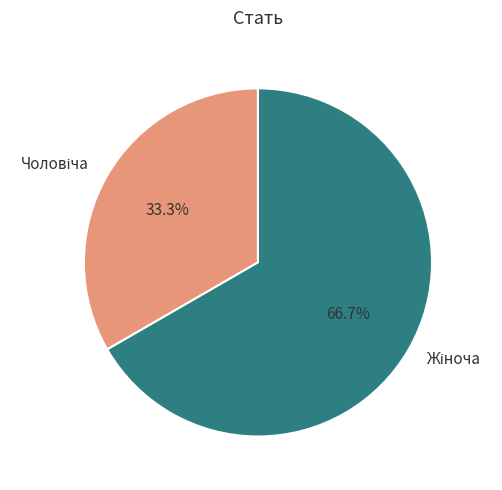

Is there a majority slice in this chart?

Yes